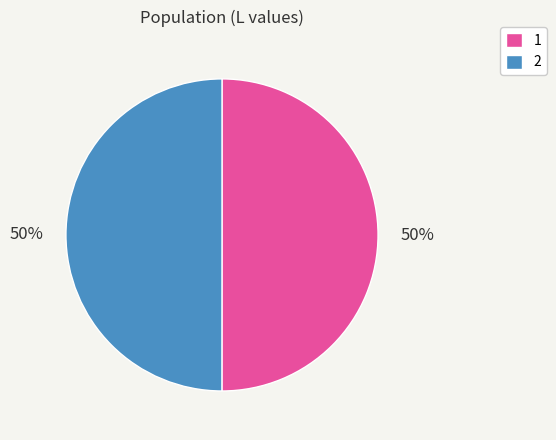

What is the ratio of the value at 2 to the value at 1?

1.0